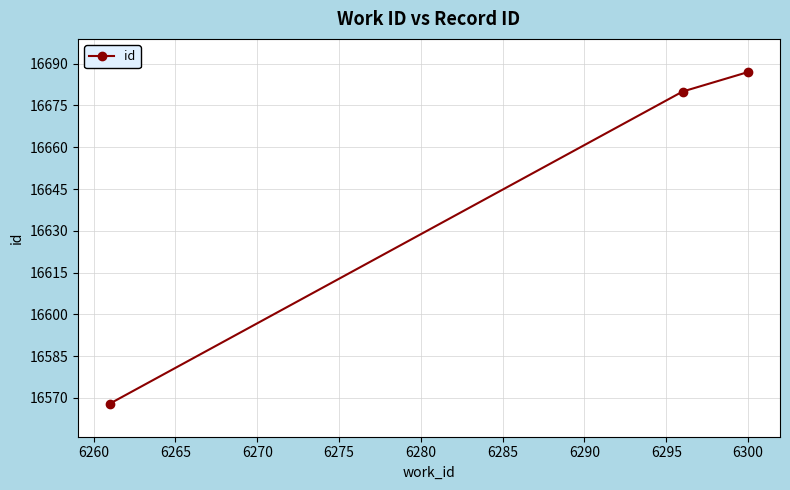

What is the average value?

16645